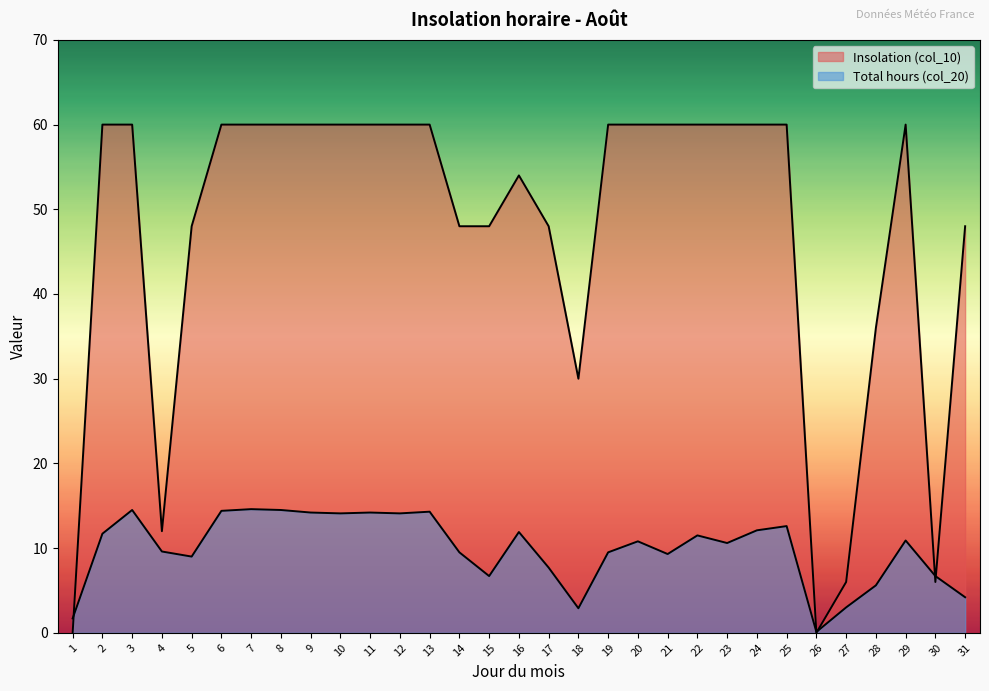

Which label corresponds to the largest value in the chart?

2